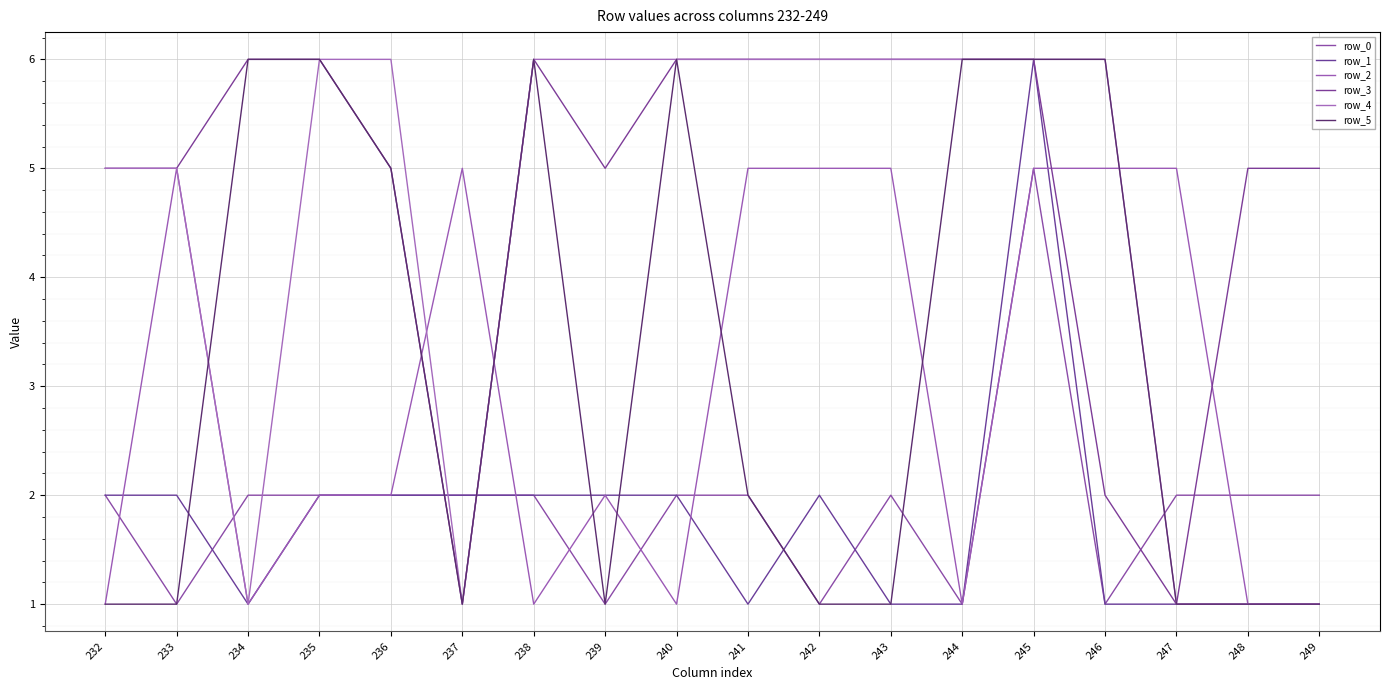

What is the average value of the row_4 series?

4